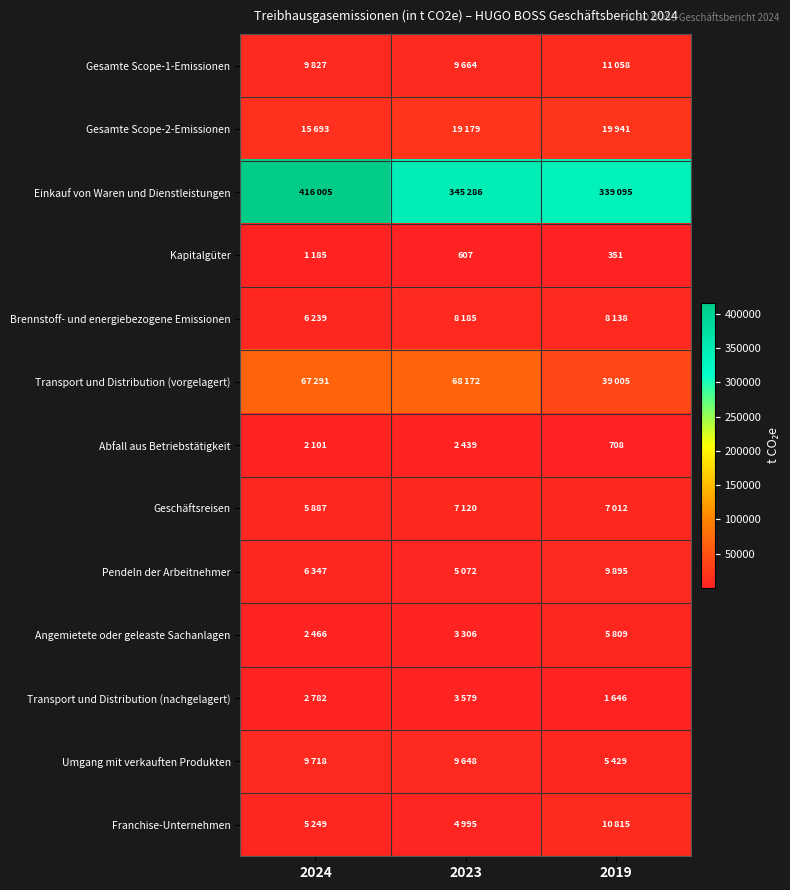

At which category is the sum across all series the highest?

2024